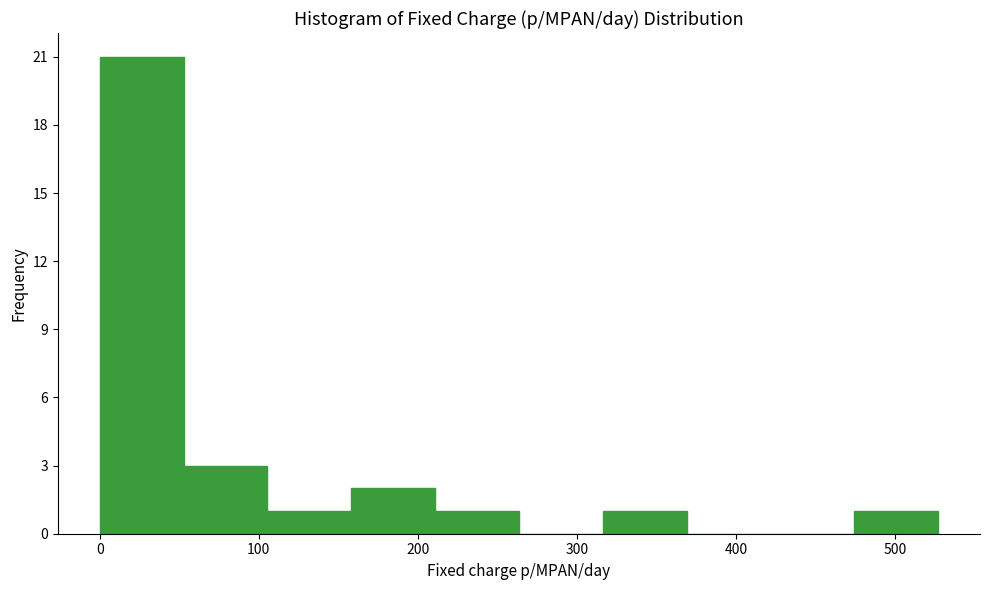

Reading left to right, list every bar in this chart as the range it spans on the x-axis followed by its height. Neither the bar edges nor the heights are printed on the chart, so give them approximately, as read against the axes.

0 to 50: 21
50 to 110: 3
110 to 160: 1
160 to 210: 2
210 to 260: 1
260 to 320: 0
320 to 370: 1
370 to 420: 0
420 to 470: 0
470 to 530: 1